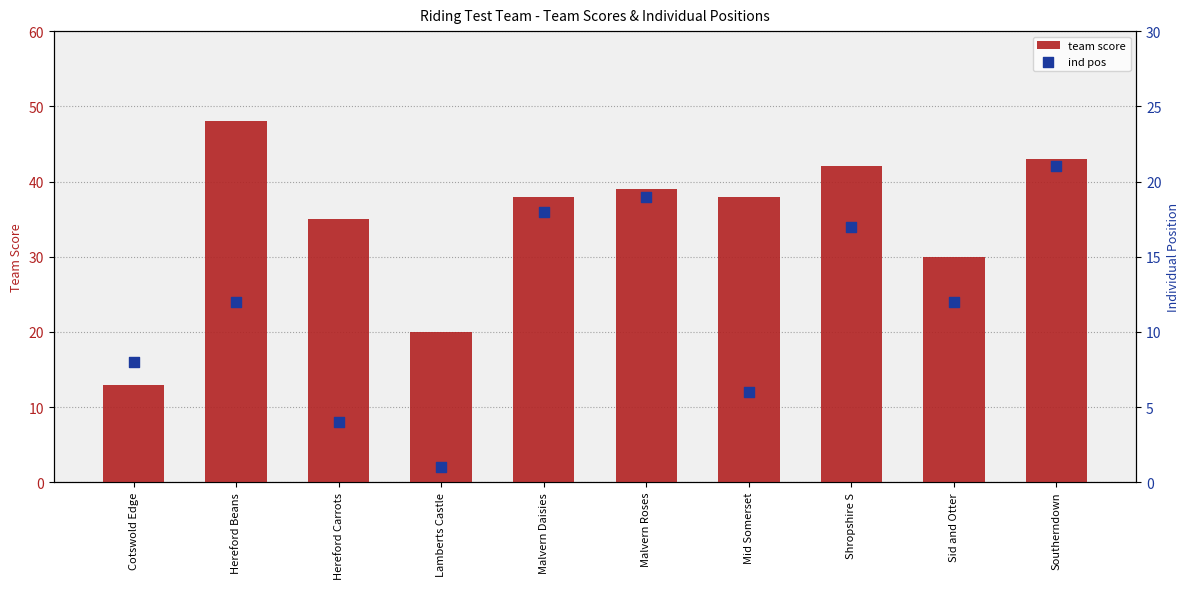

At which category is the sum across all series the highest?

Southerndown